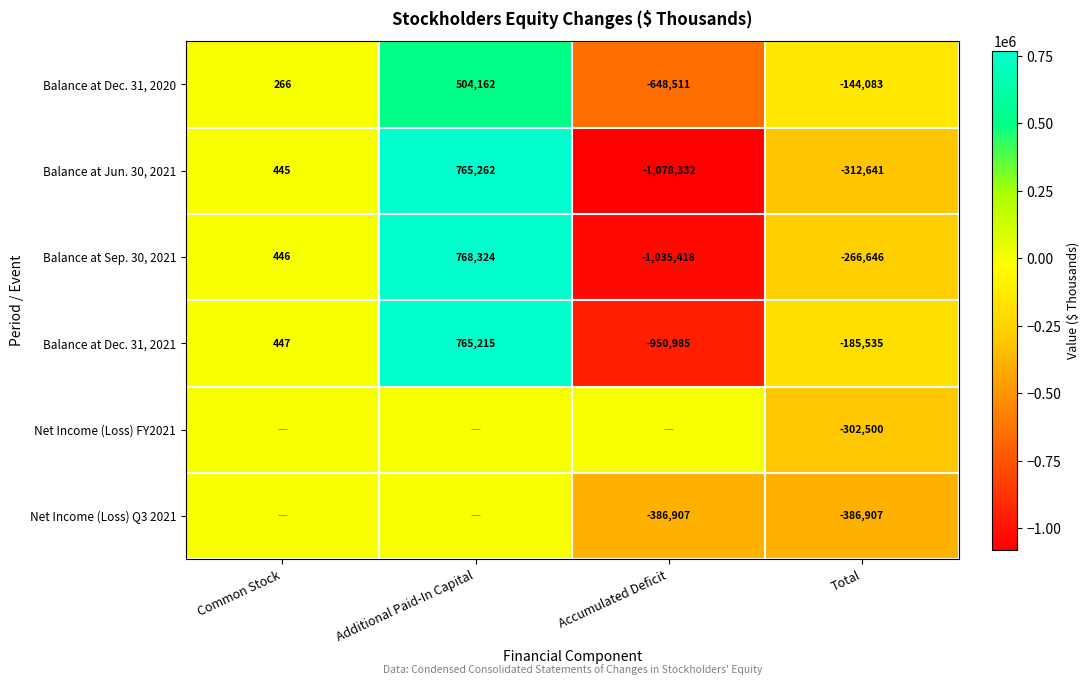

The value of Balance at Jun. 30, 2021 at Common Stock is 789. True or false?

False